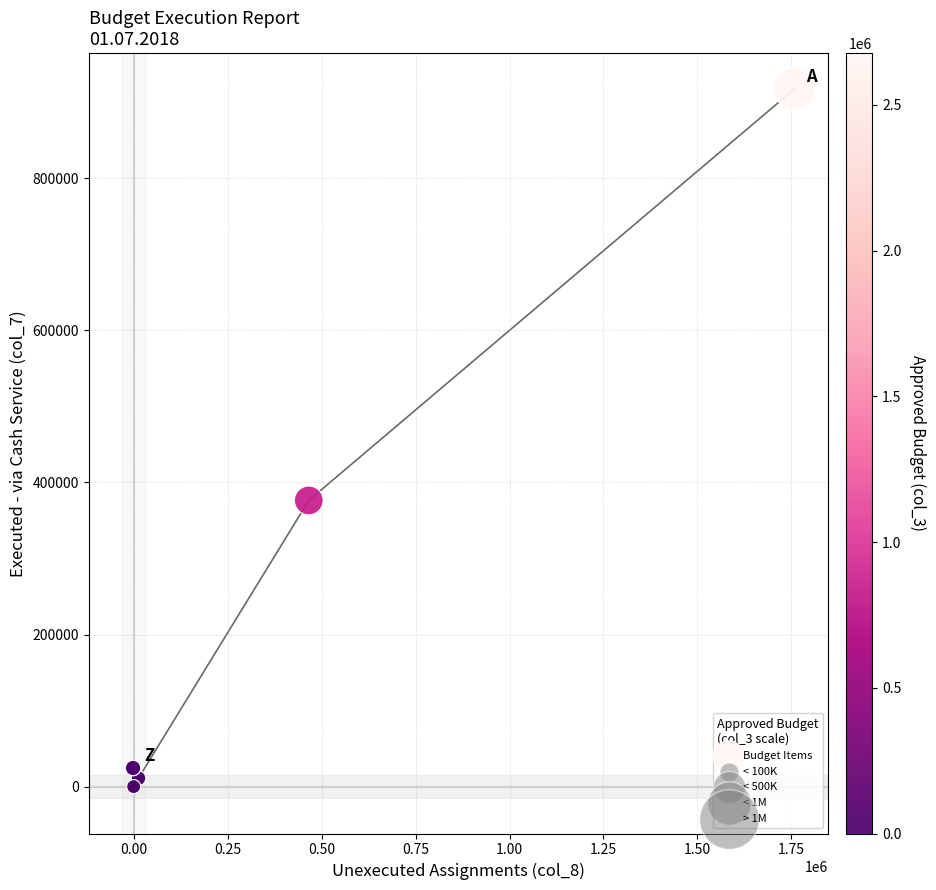

What Y value in the scatter plot is closest to 459031?

376408.5